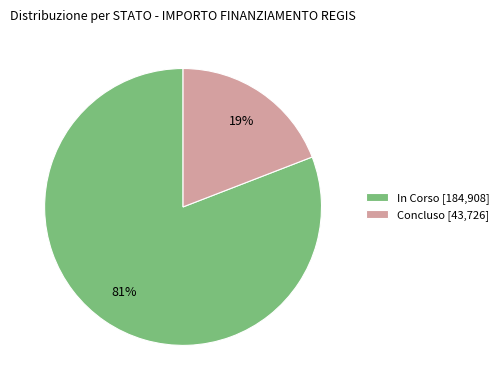

The Concluso [43,726] slice represents 19% of the pie. True or false?

True